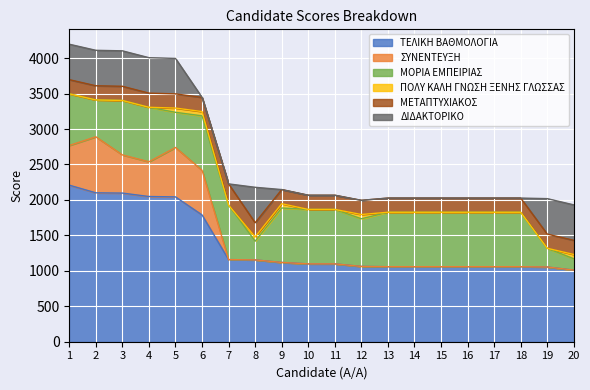

True or false: ΜΕΤΑΠΤΥΧΙΑΚΟΣ has more than 0 interior local peaks.

True